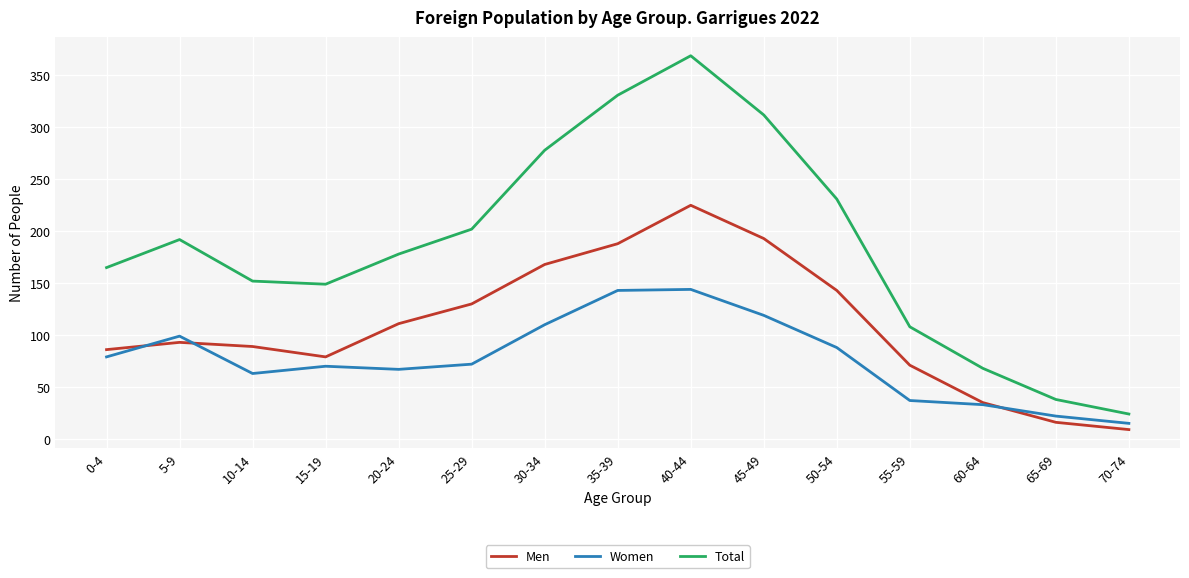

Rank the series by their average value, from highest to lowest.

Total, Men, Women